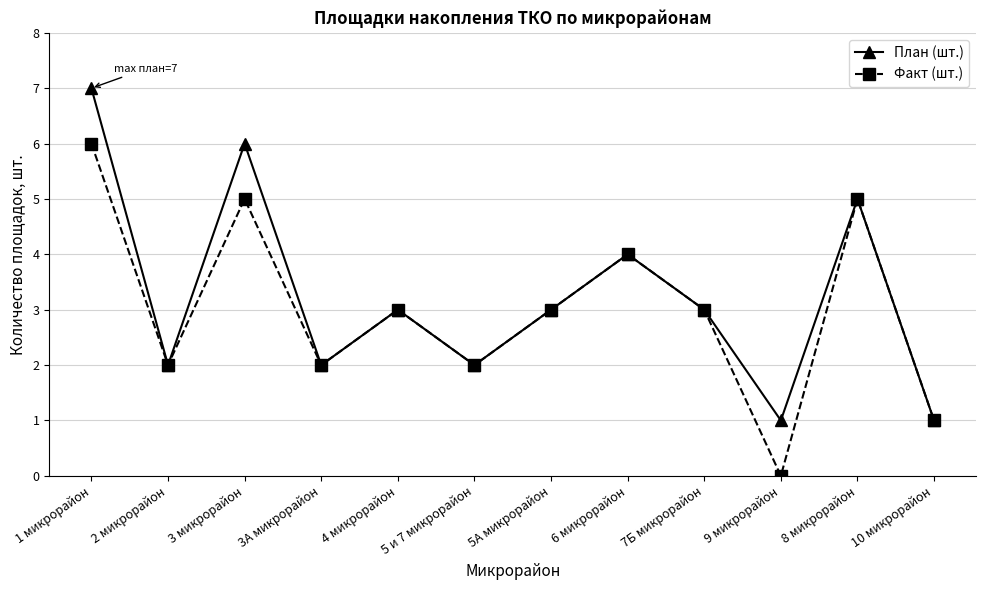

At which label does План (шт.) first exceed 3?

1 микрорайон